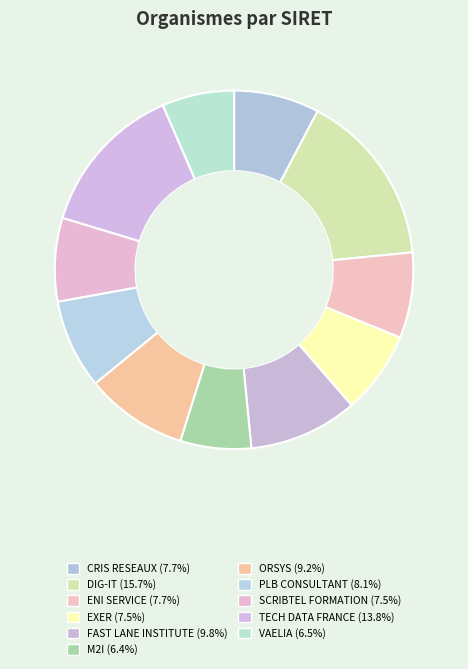

Do SCRIBTEL FORMATION and EXER together represent more than half of the pie?

No